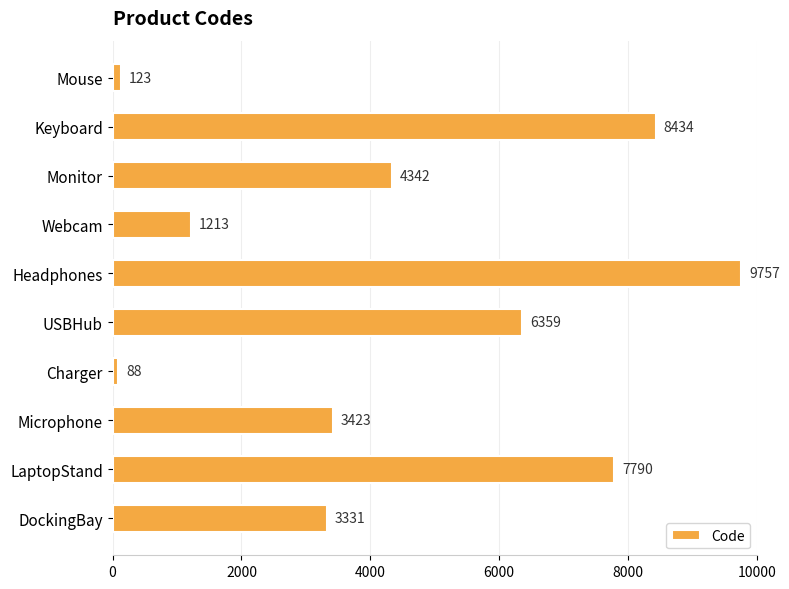

Which has a higher value, LaptopStand or Webcam?

LaptopStand